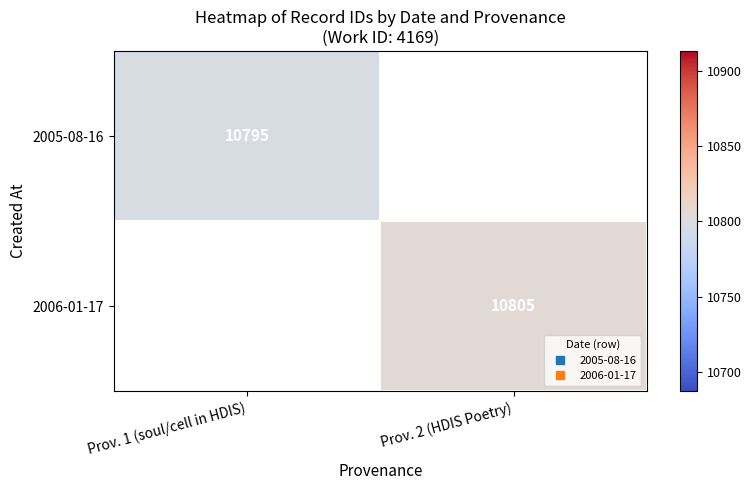

Which category has the highest value across all series?

Prov. 2 (HDIS Poetry)